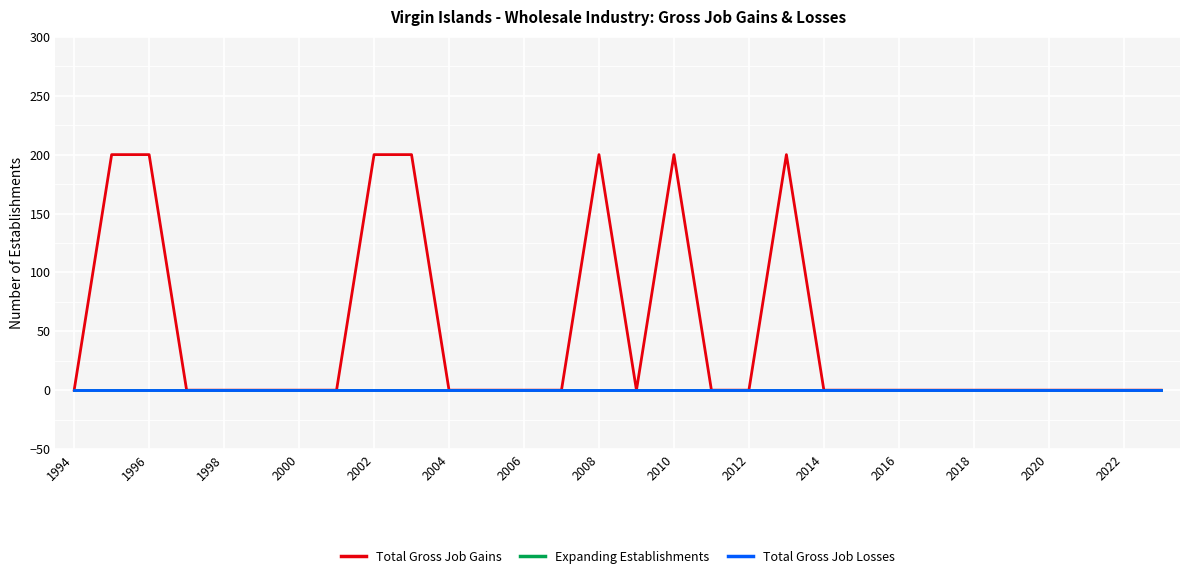

Reading right to left, transcribe all the data shown in this chart.

Total Gross Job Gains: 0	0	0	0	0	0	0	0	0	0	200	0	0	200	0	200	0	0	0	0	200	200	0	0	0	0	0	200	200	0
Expanding Establishments: 0	0	0	0	0	0	0	0	0	0	0	0	0	0	0	0	0	0	0	0	0	0	0	0	0	0	0	0	0	0
Total Gross Job Losses: 0	0	0	0	0	0	0	0	0	0	0	0	0	0	0	0	0	0	0	0	0	0	0	0	0	0	0	0	0	0